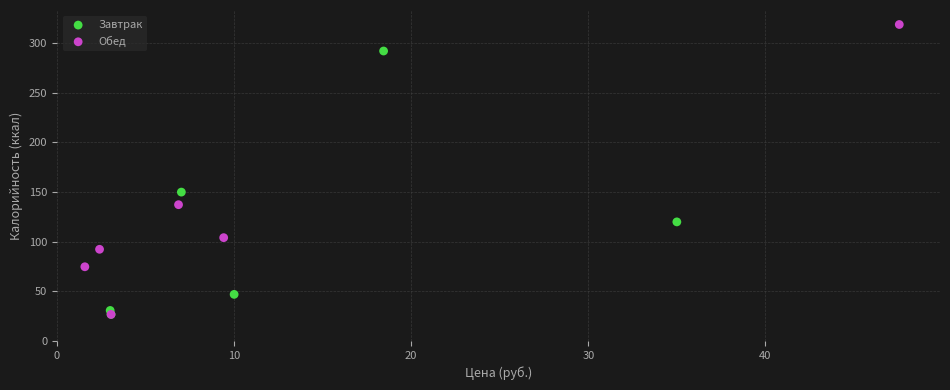

Which series contains the highest Y value?

Обед